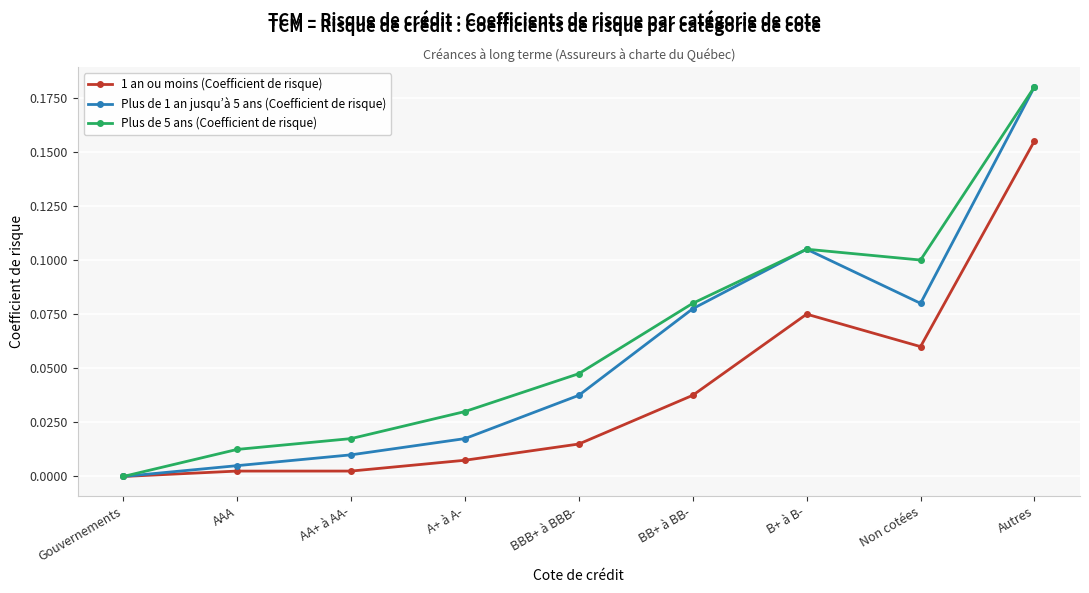

Where is the first local maximum for Plus de 1 an jusqu’à 5 ans (Coefficient de risque)?

B+ à B-